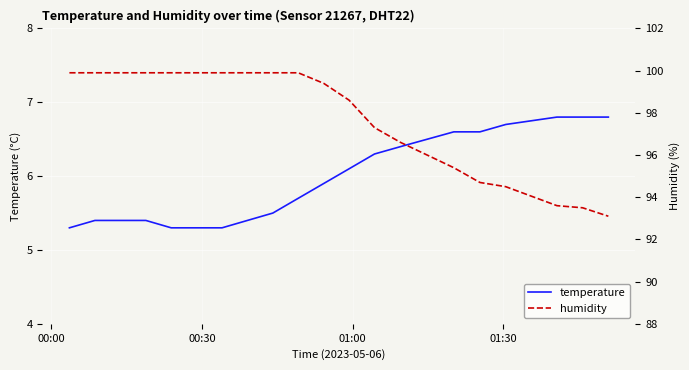

The value of humidity at 5 is 155.4. True or false?

False